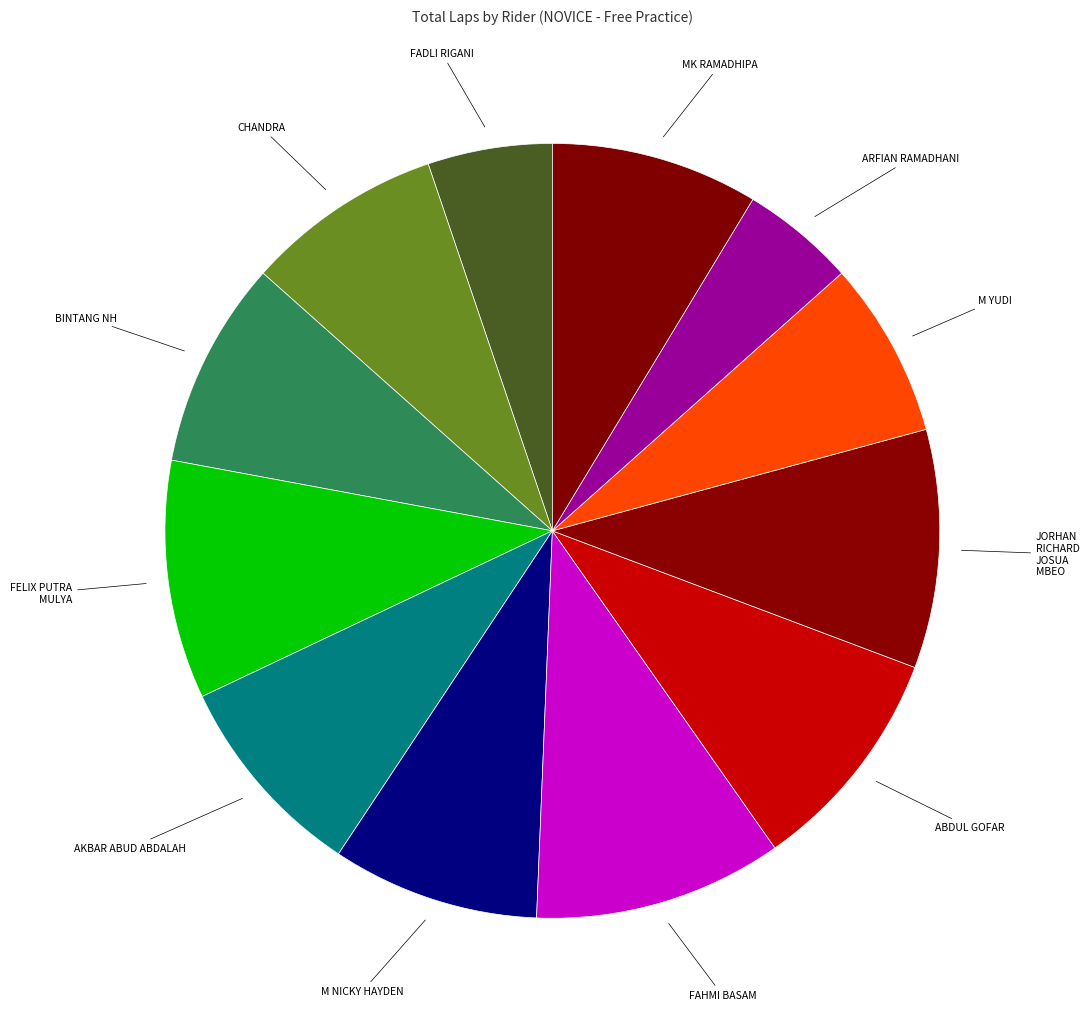

The MK RAMADHIPA slice represents 18% of the pie. True or false?

False